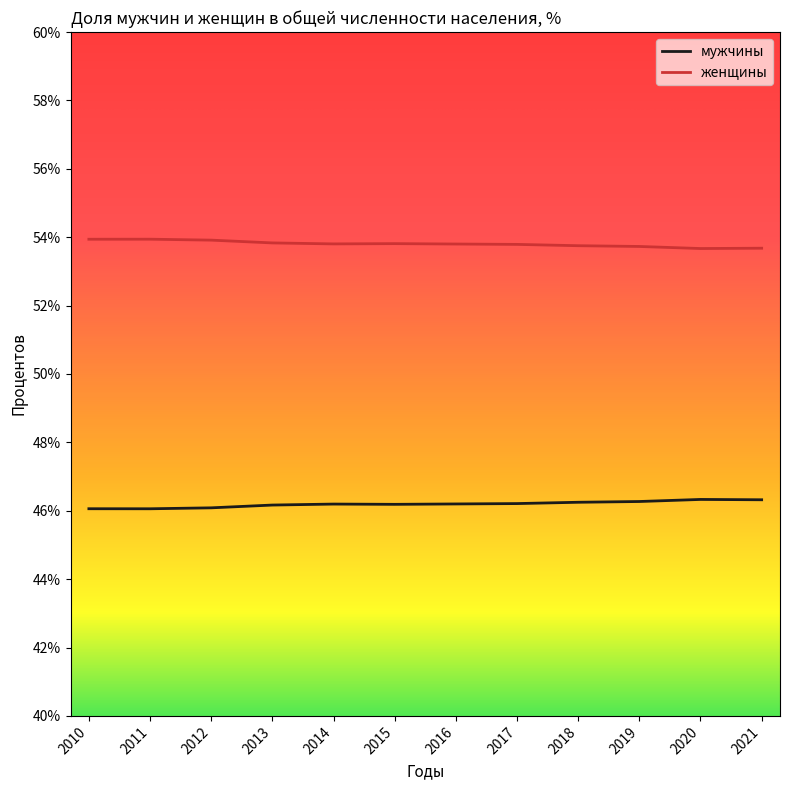

At how many categories does at least one series exceed 50?

12